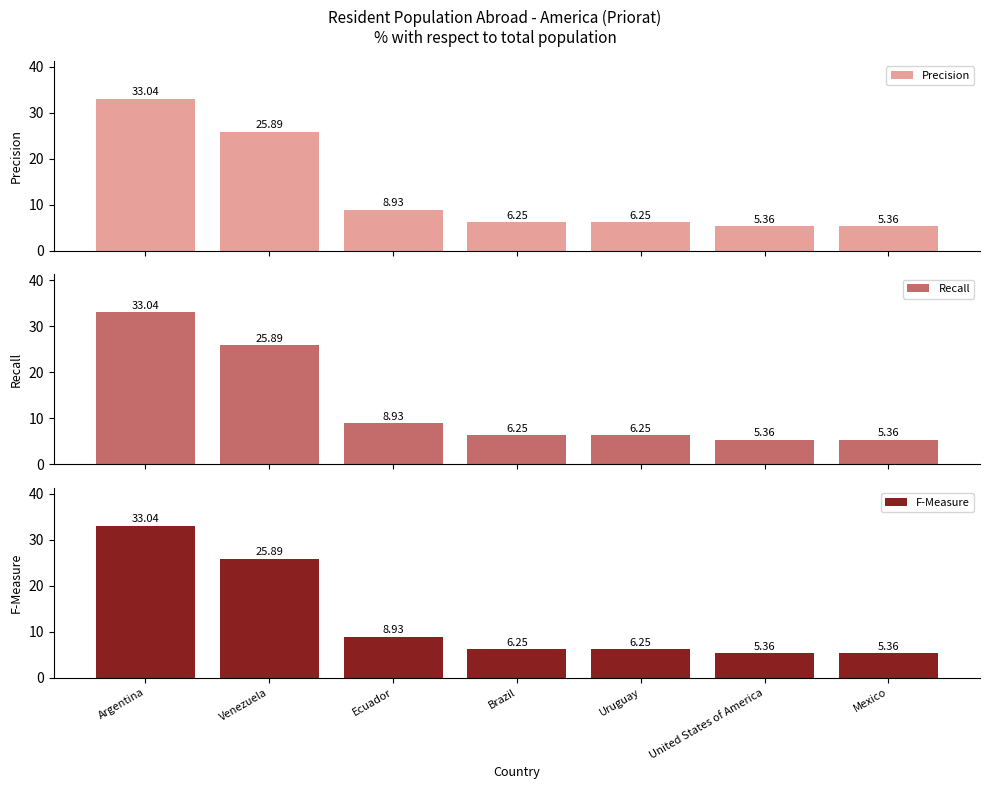

What is the average value of the F-Measure series?

13.0